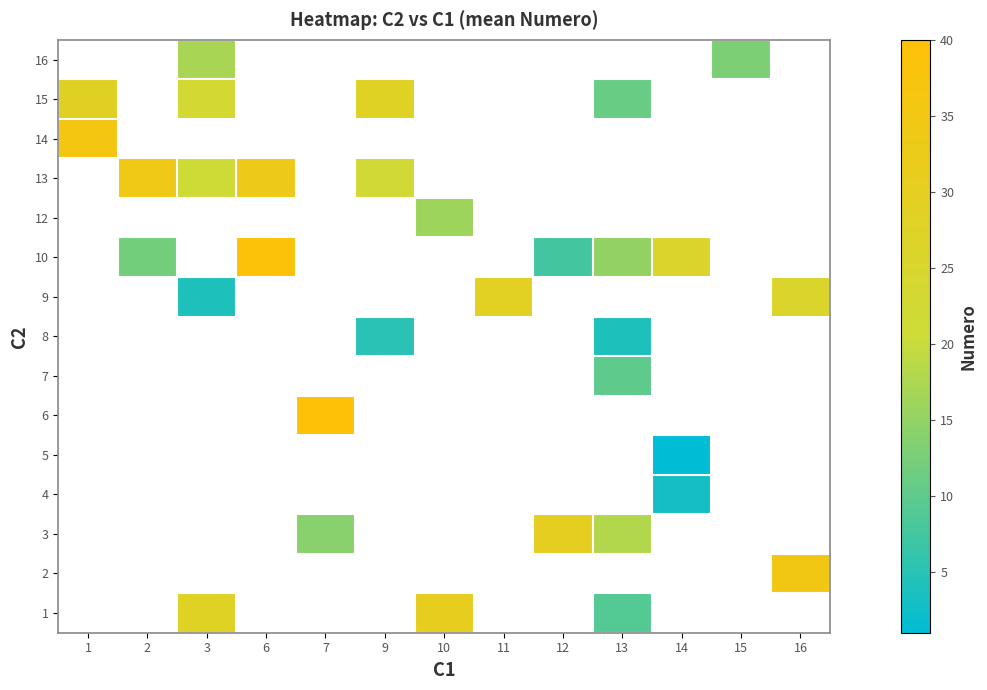

Is the value of 7 at 12 greater than the value of 5 at 7?

No